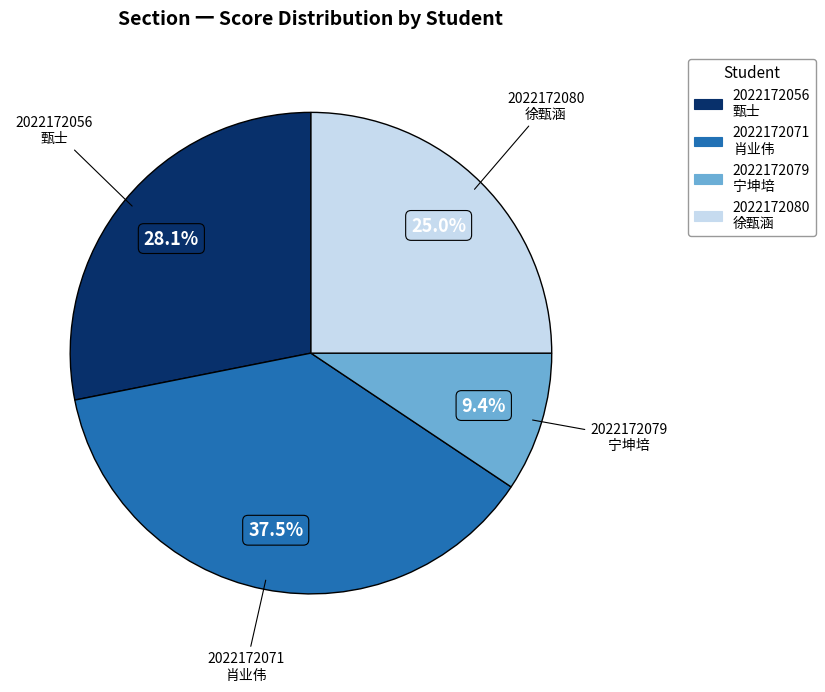

Is the sum of 2022172056 and 2022172079 greater than half?

No